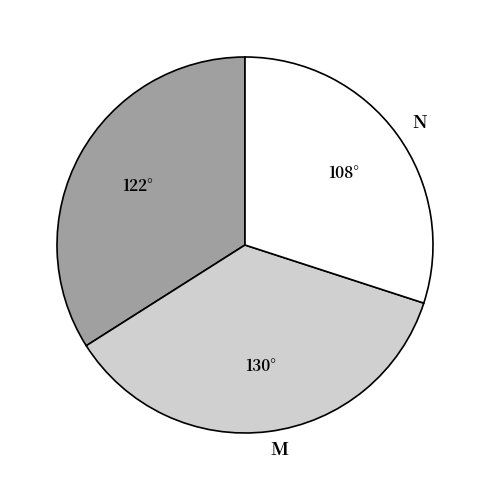

Does any single category account for the majority?

No